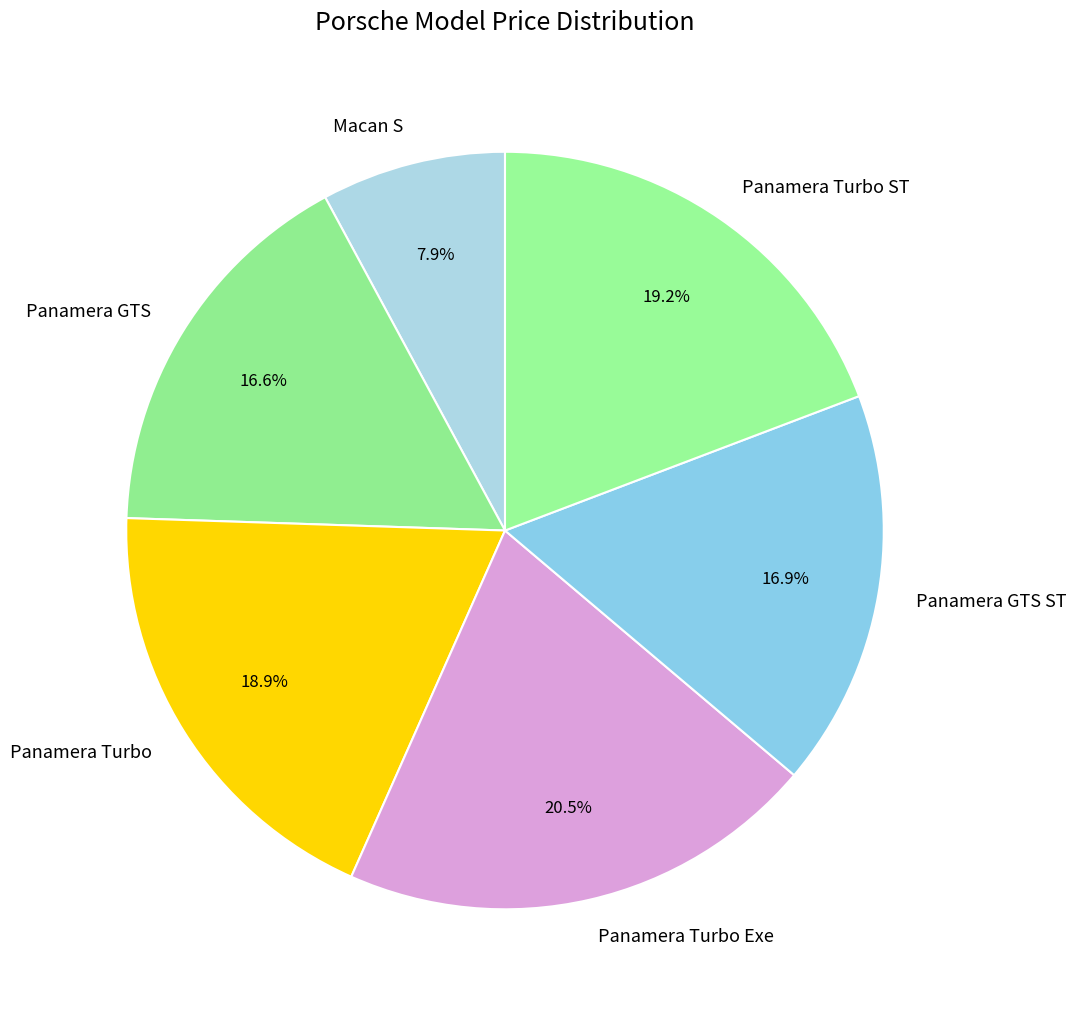

Is Panamera Turbo Exe the majority of the pie?

No